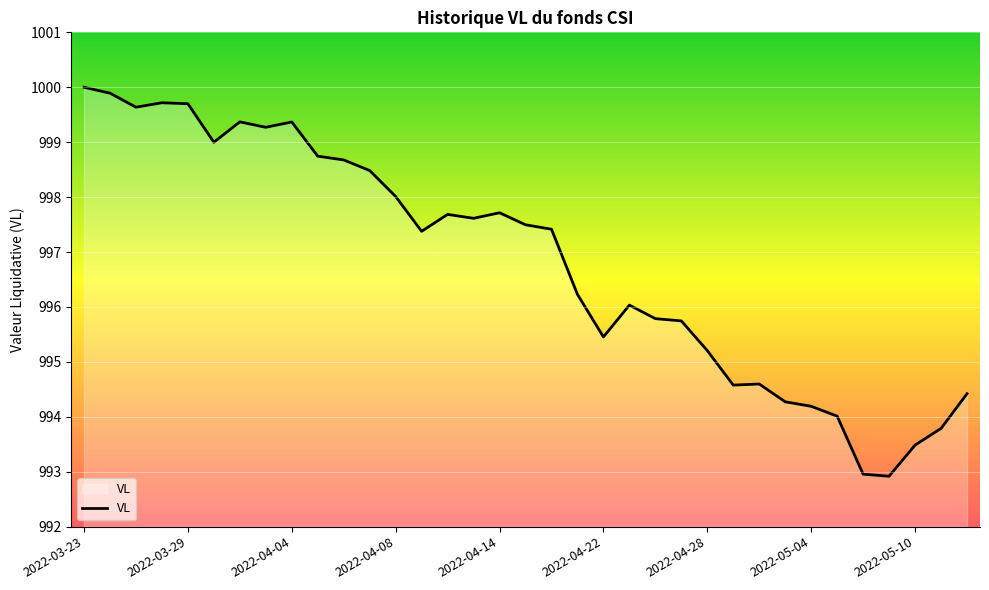

What is the difference between the maximum and minimum values?

7.1